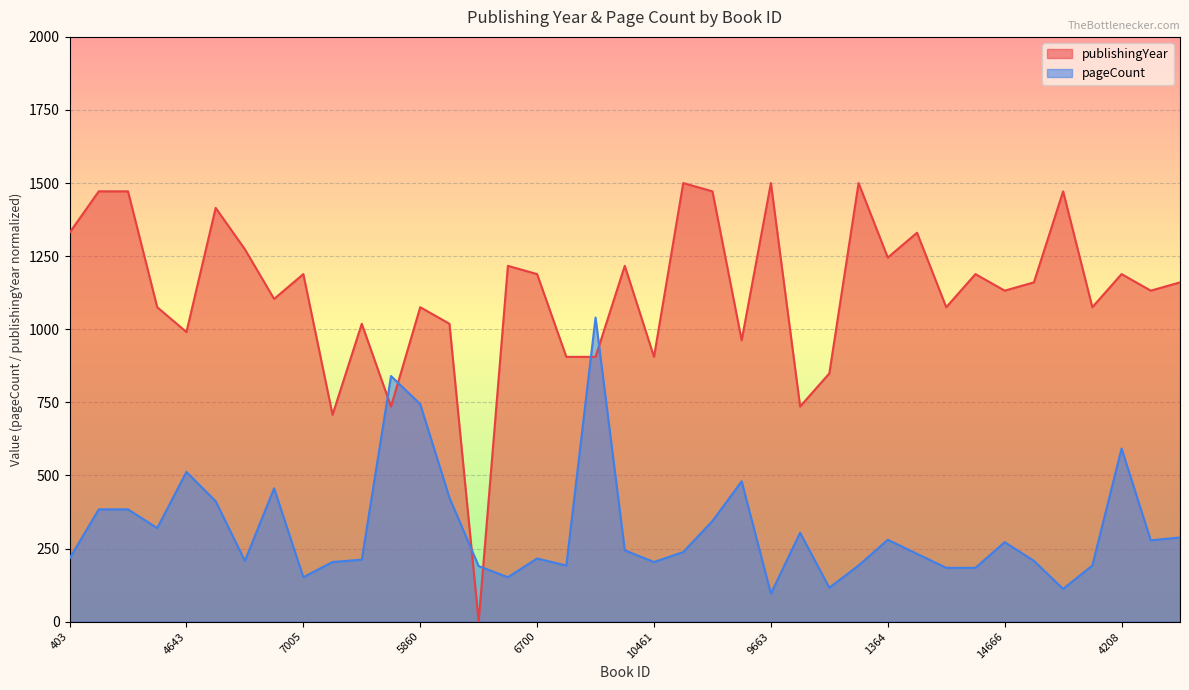

What is the value of the pageCount point at the 9th from the left?

152.0